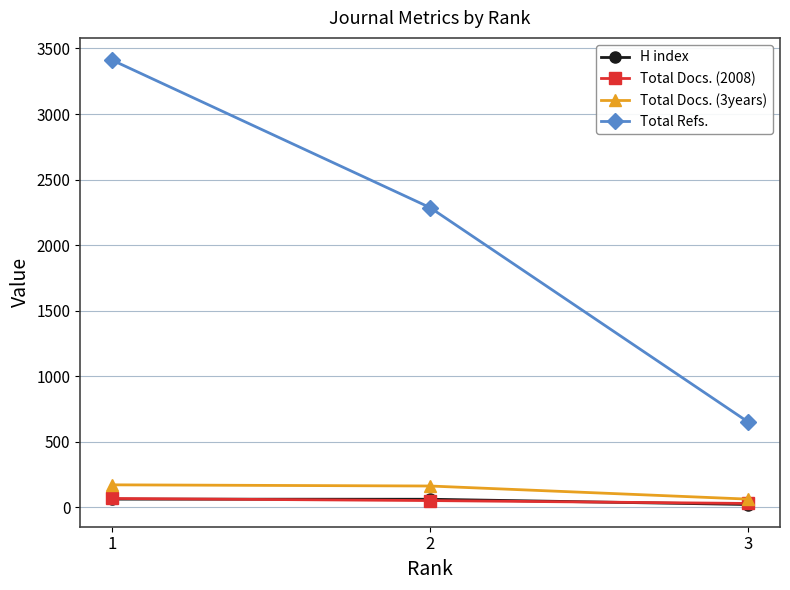

List the labels in order of Total Refs. value, largest first.

1, 2, 3